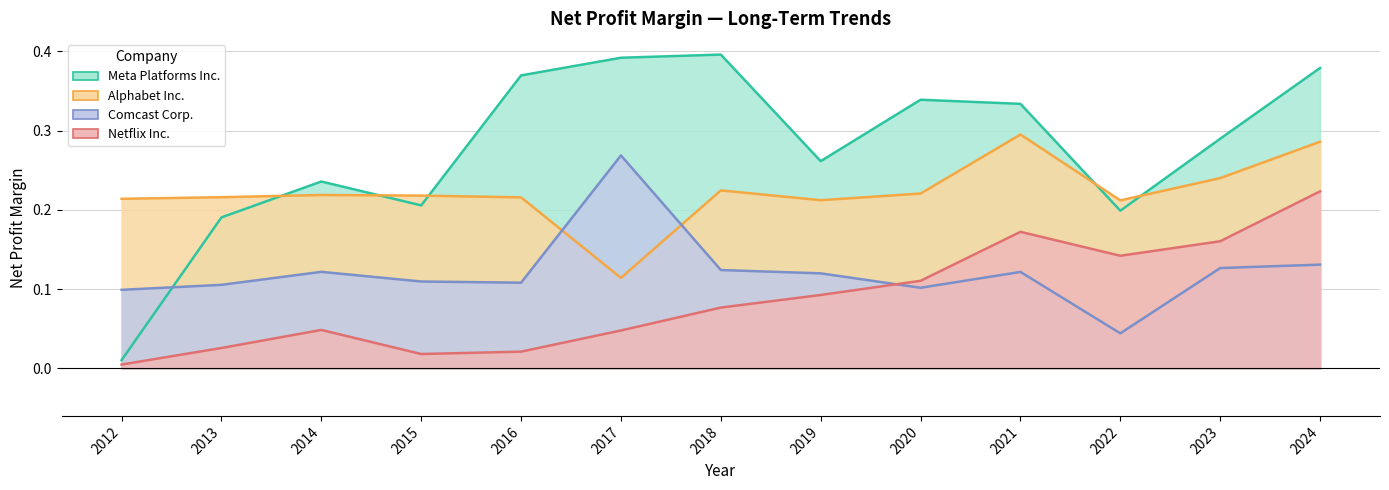

The value of Netflix Inc. at 2023 is 0.2. True or false?

True